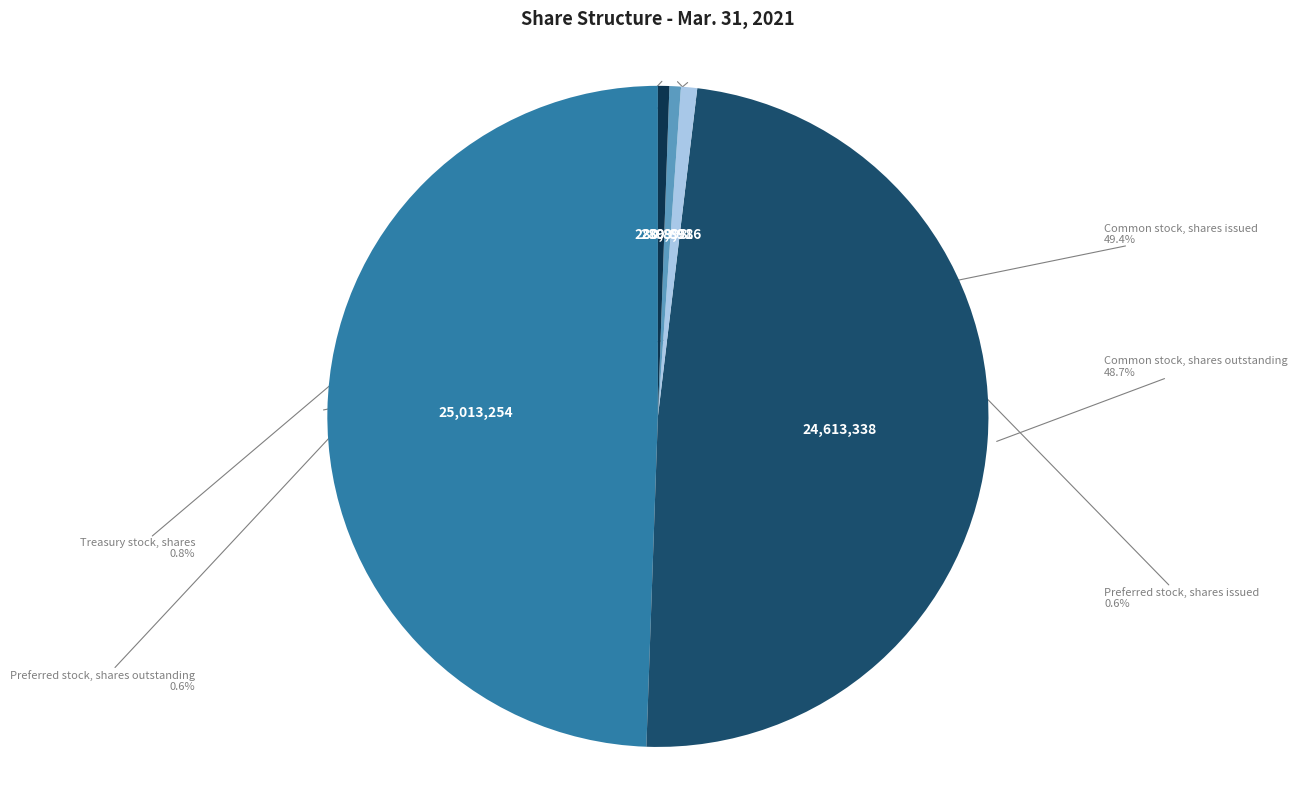

Does Common stock, shares outstanding account for over 50% of the chart?

No